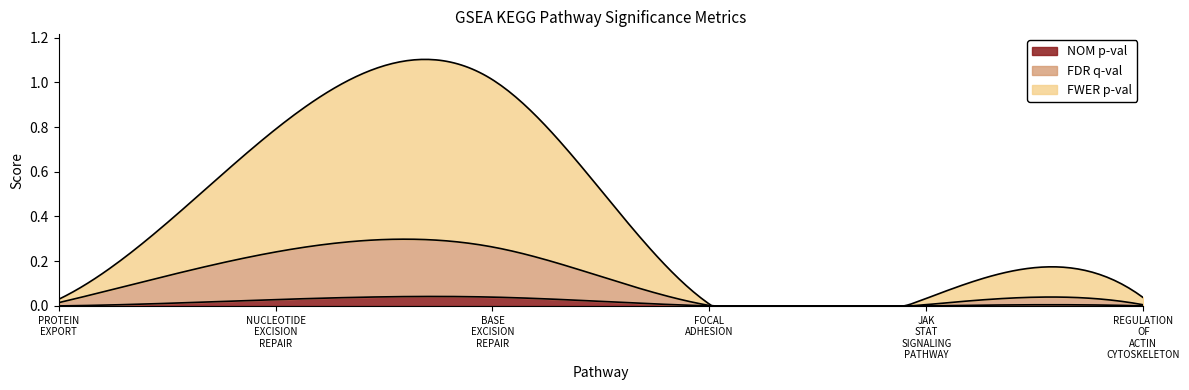

How many NOM p-val values are between 0 and 1?

6